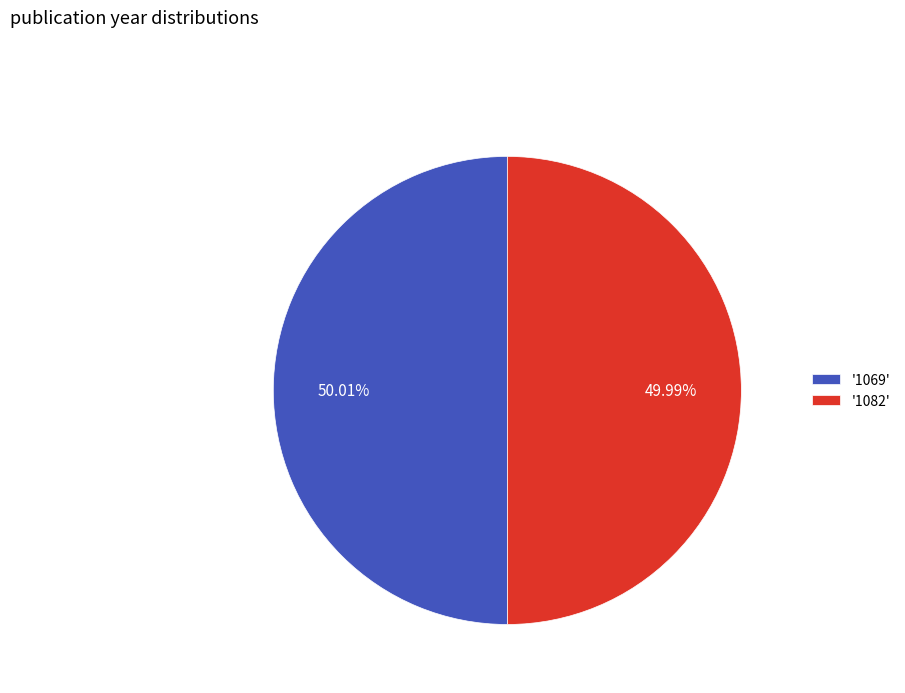

What is the ratio of the value at '1082' to the value at '1069'?

1.0